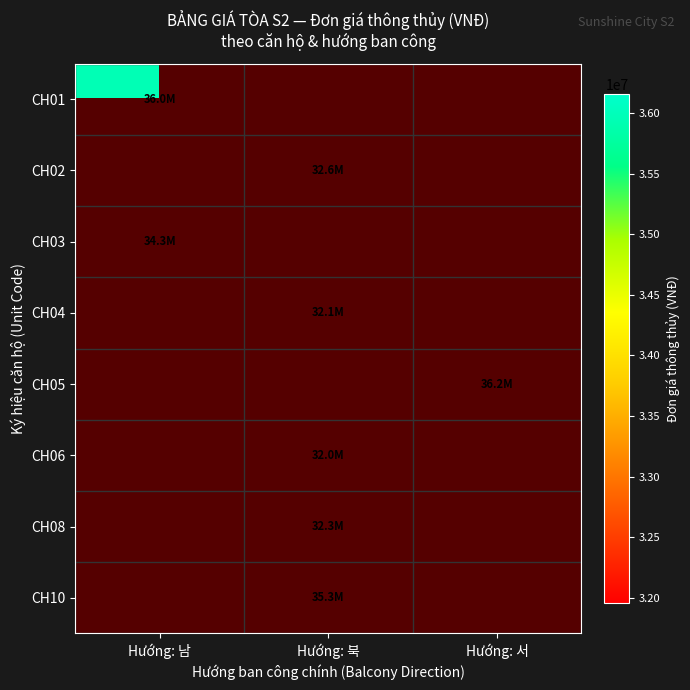

How many values in CH04 are above zero?

1